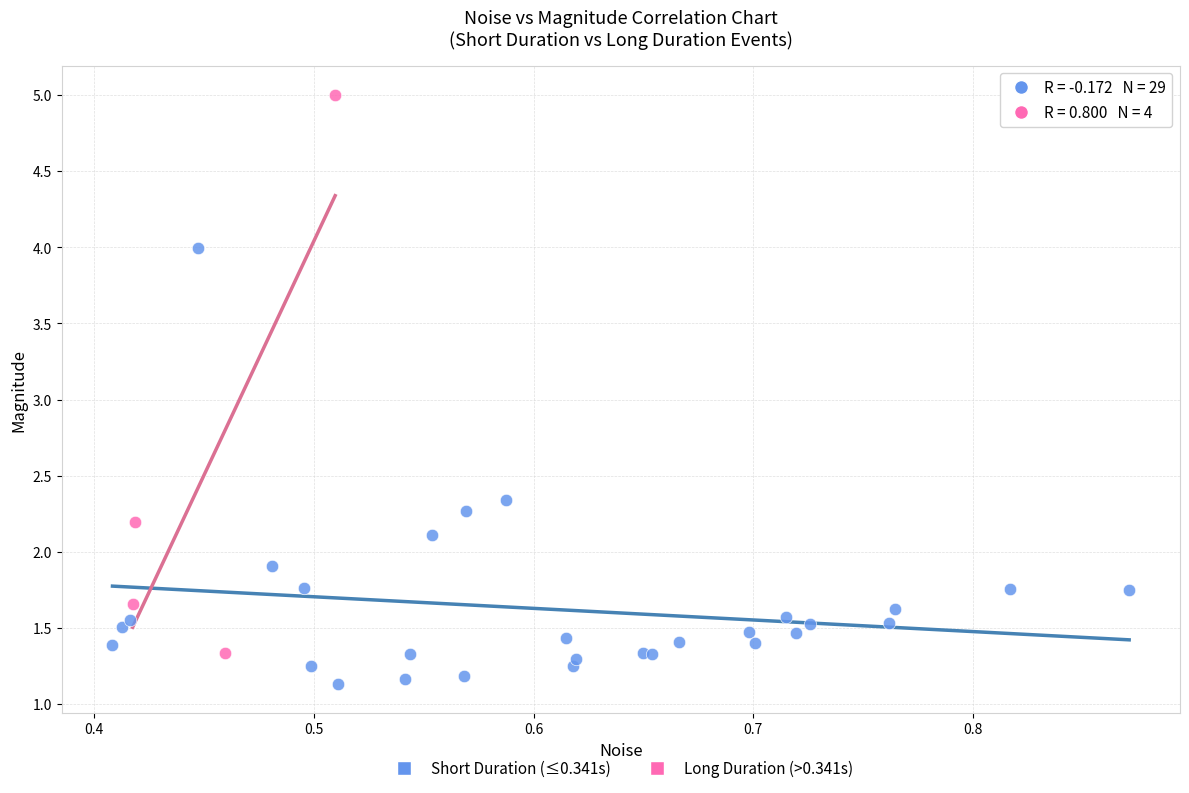

Which series has the widest spread of Y values?

Long Duration (>0.341s)